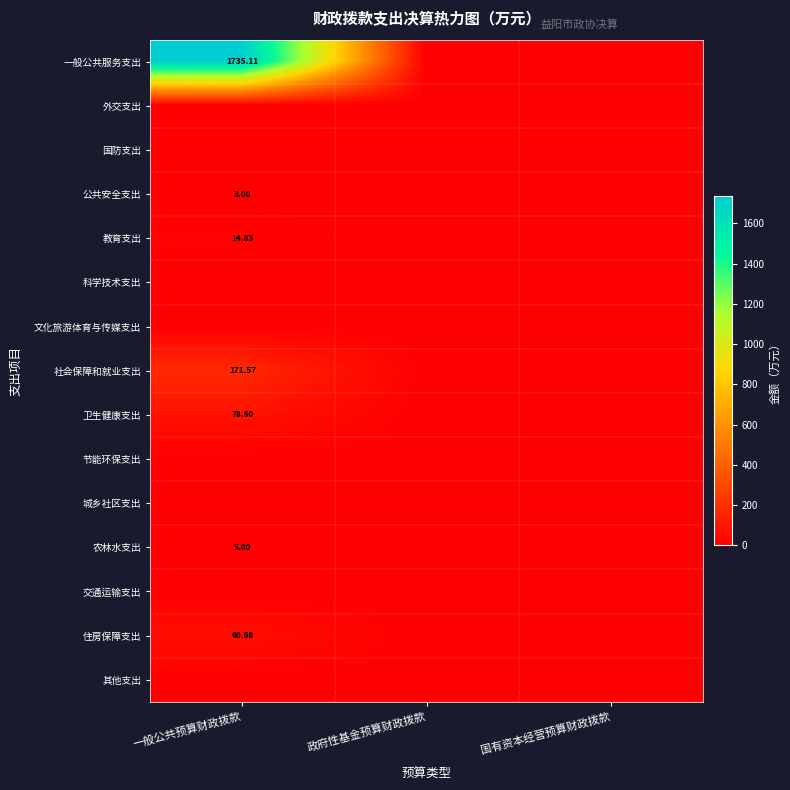

At 国有资本经营预算财政拨款, list the series in order from smallest to largest.

一般公共服务支出, 外交支出, 国防支出, 公共安全支出, 教育支出, 科学技术支出, 文化旅游体育与传媒支出, 社会保障和就业支出, 卫生健康支出, 节能环保支出, 城乡社区支出, 农林水支出, 交通运输支出, 住房保障支出, 其他支出